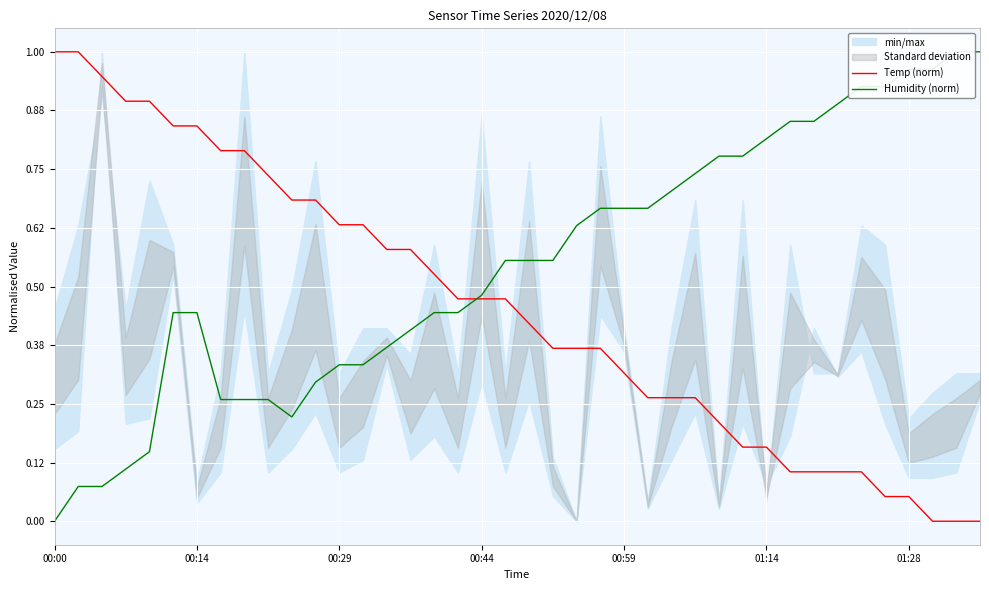

What is the sum of all Humidity (norm) values?

21.9